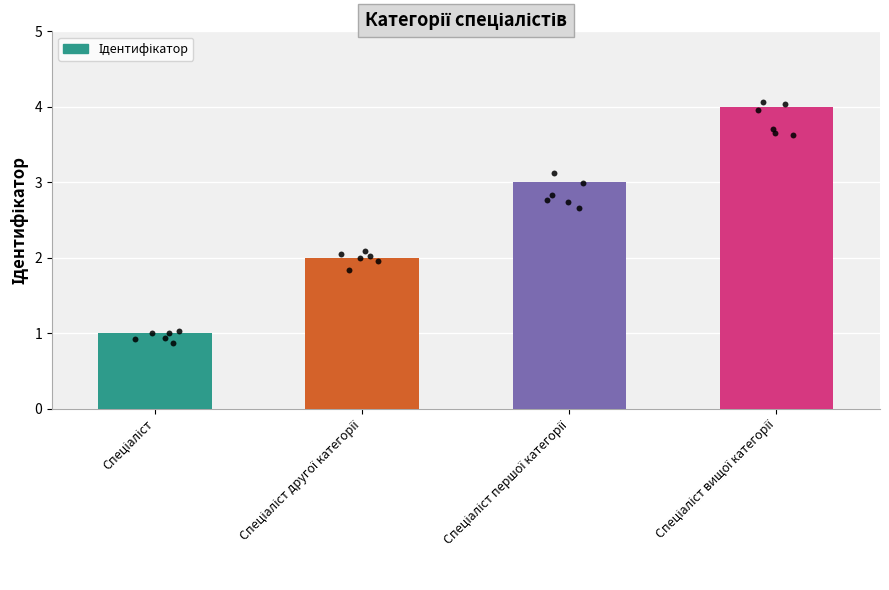

Which has a higher value, Спеціаліст другої категорії or Спеціаліст?

Спеціаліст другої категорії